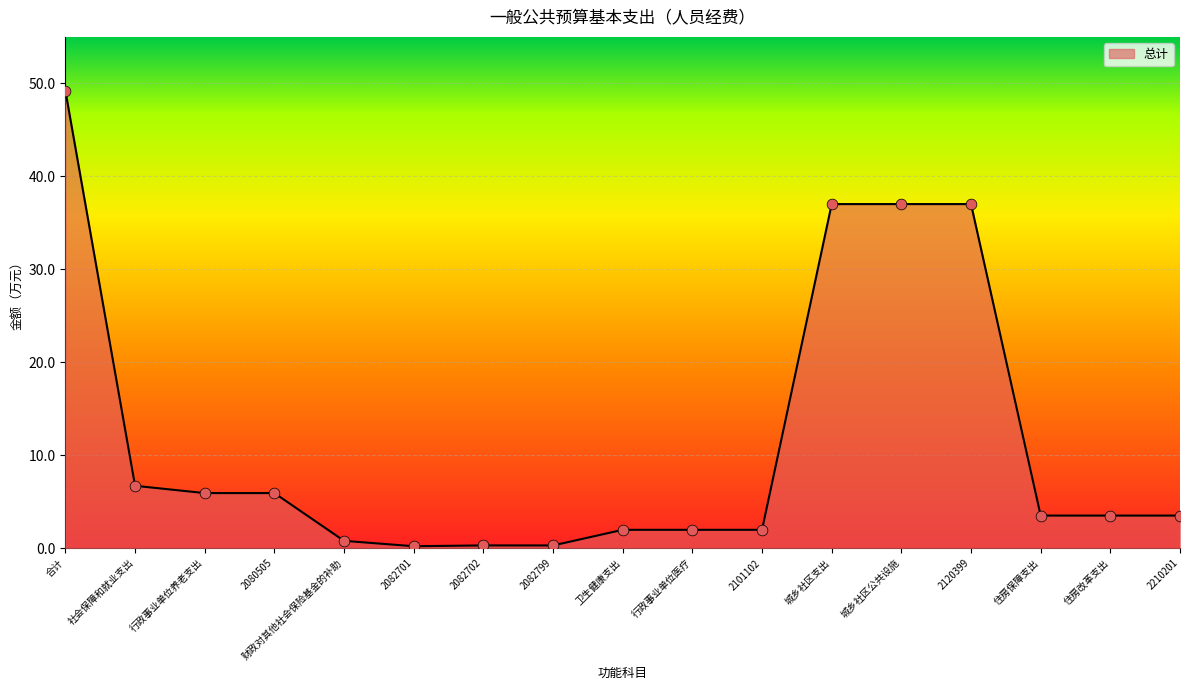

Approximately how many times larger is the value at 行政事业单位医疗 compared to 城乡社区支出?

0.1